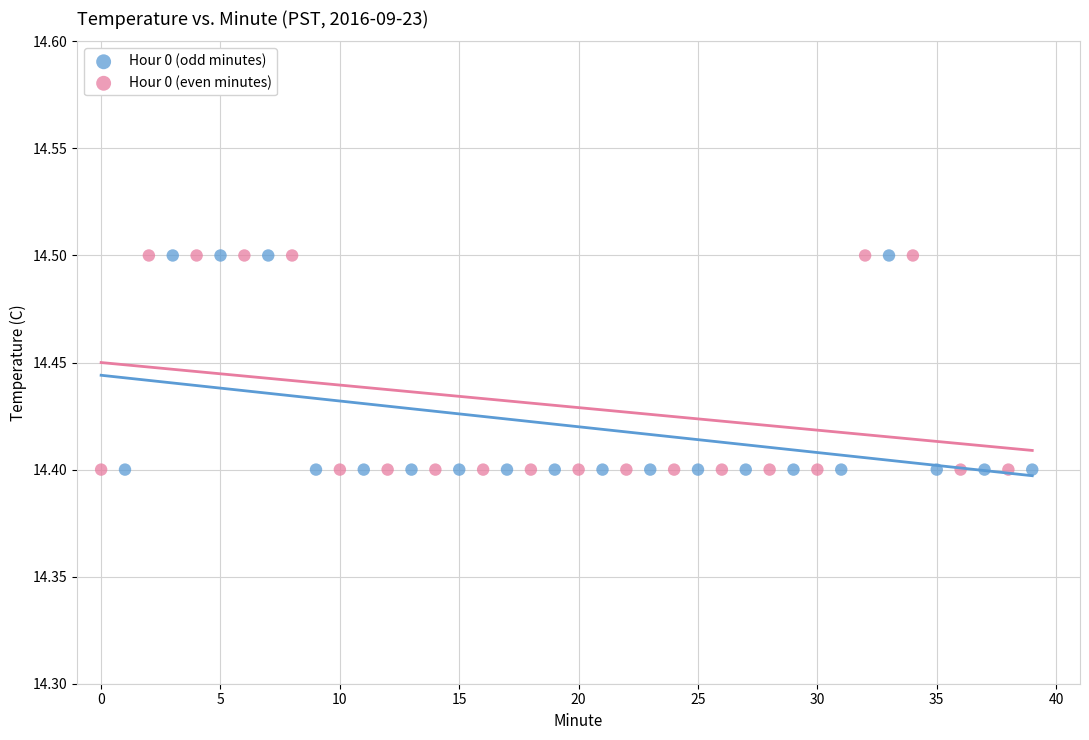

What are all the series names shown in the legend?

Hour 0 (odd minutes), Hour 0 (even minutes)